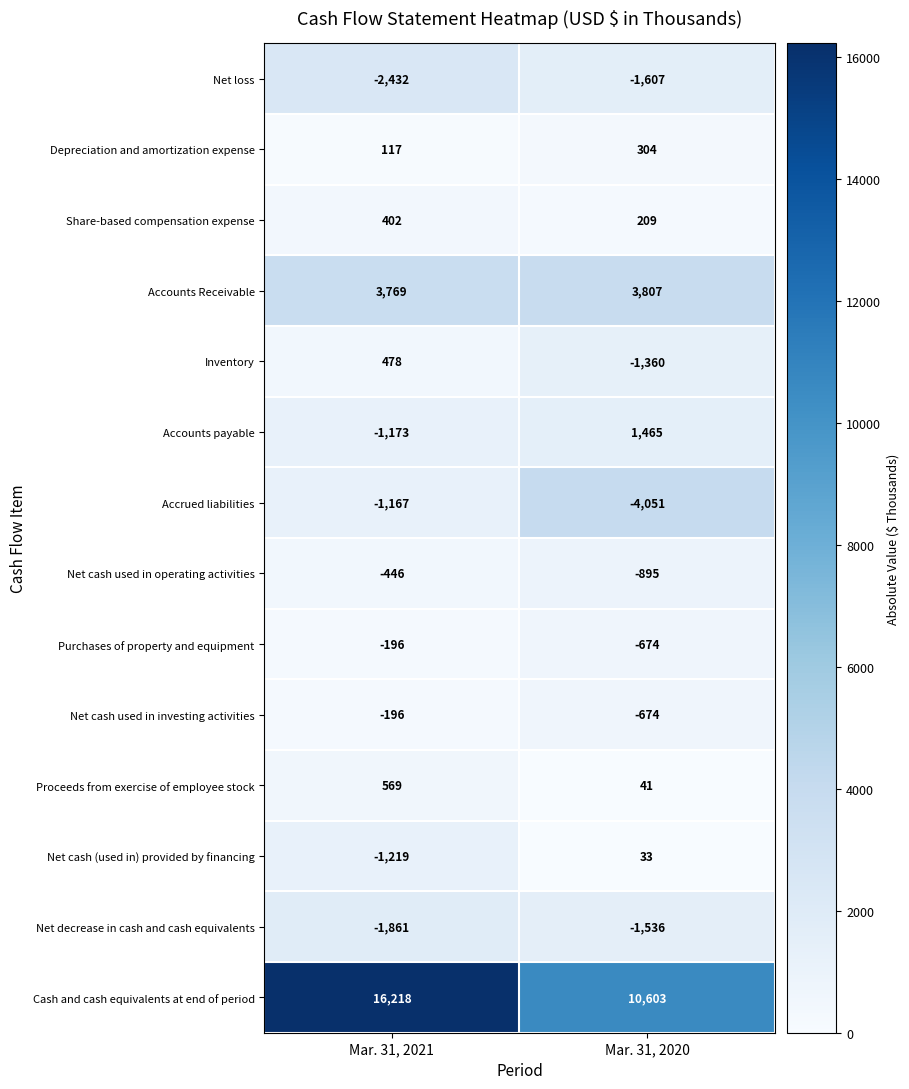

True or false: Net cash (used in) provided by financing has a value of 33 at Mar. 31, 2020.

True